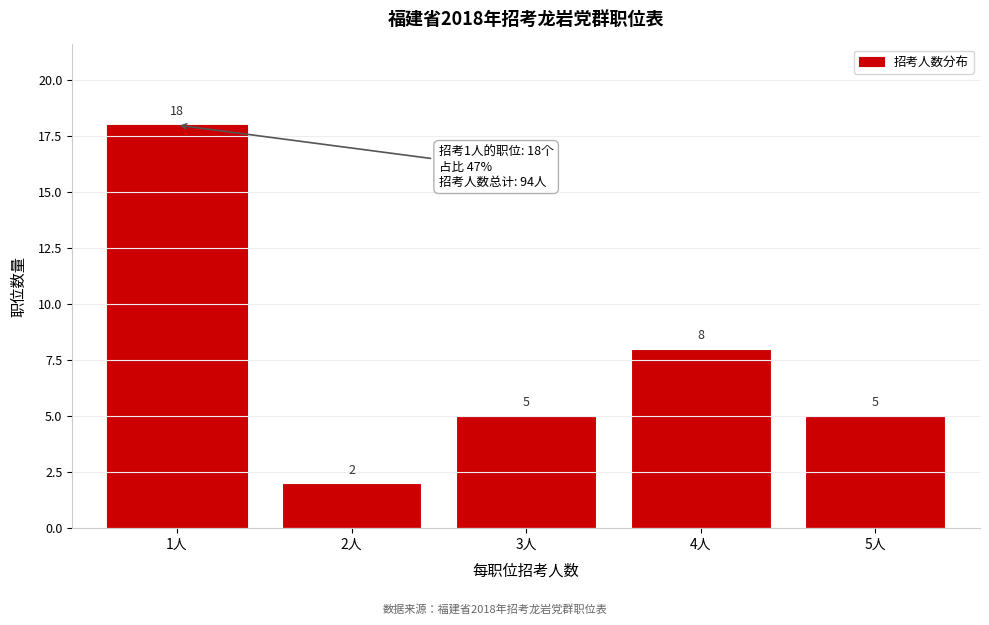

Reading right to left, list all the values displayed in this chart.

5	8	5	2	18